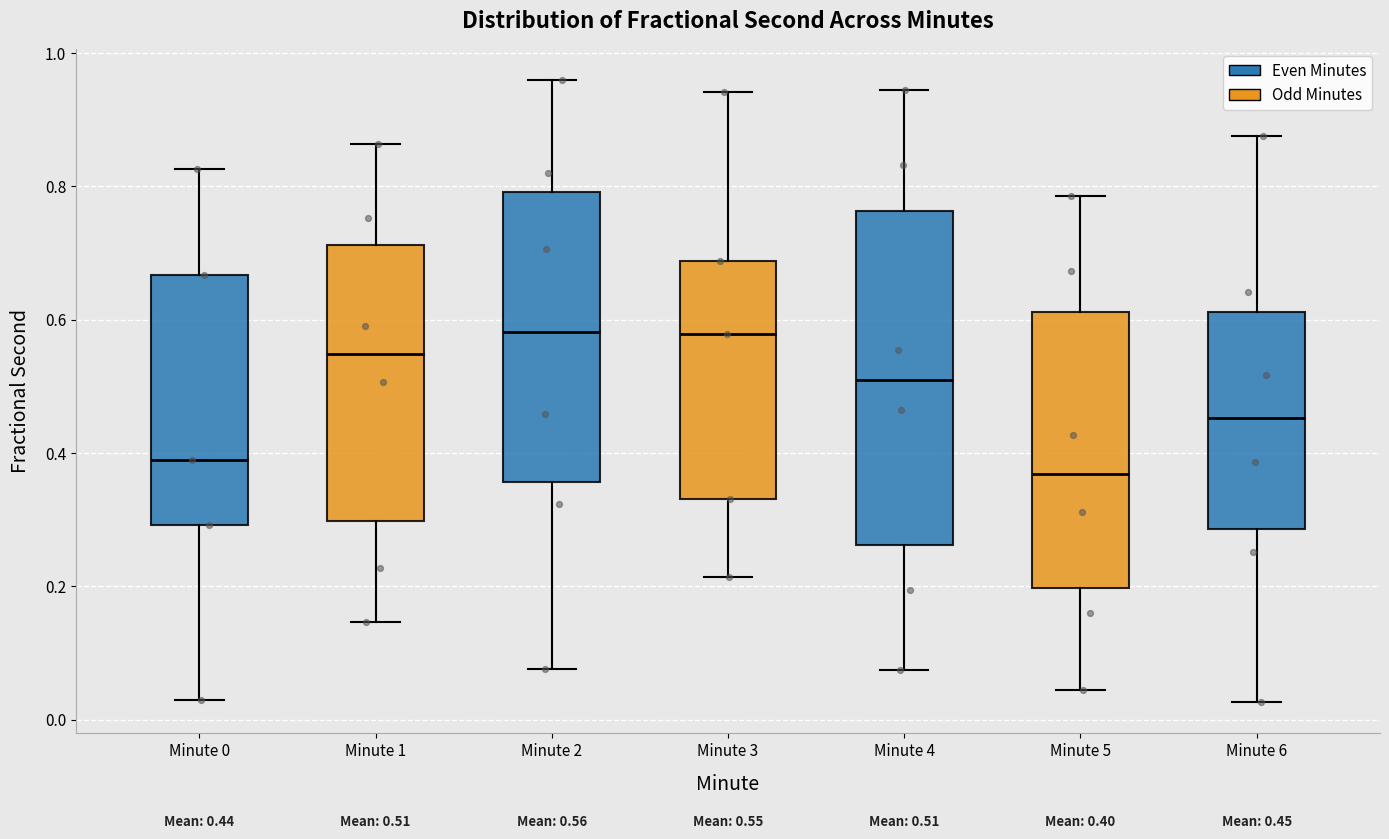

Which box is the tallest, from its lower edge to its upper edge?

Minute 4